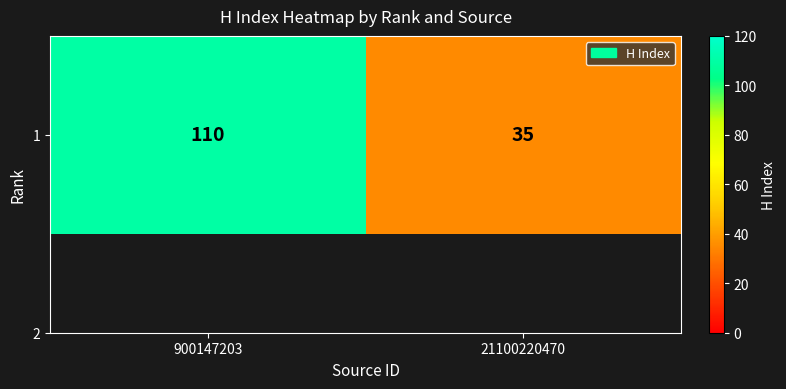

The value at 900147203 is 110. True or false?

True